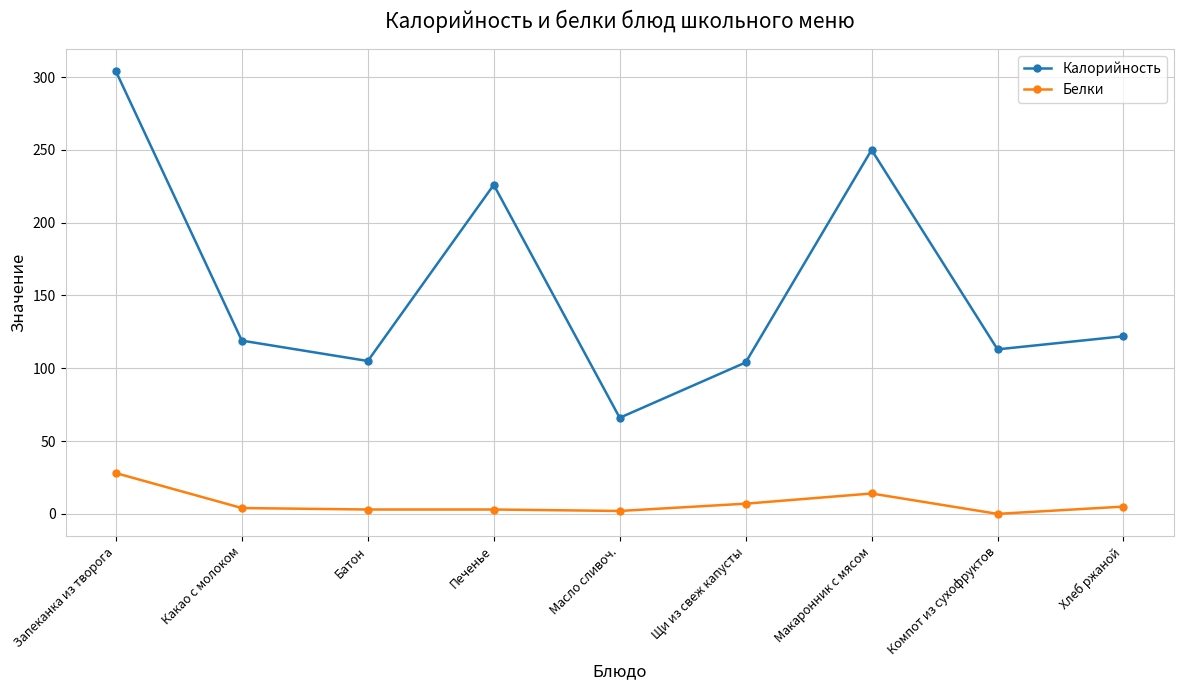

What is the maximum value shown in the chart?

304